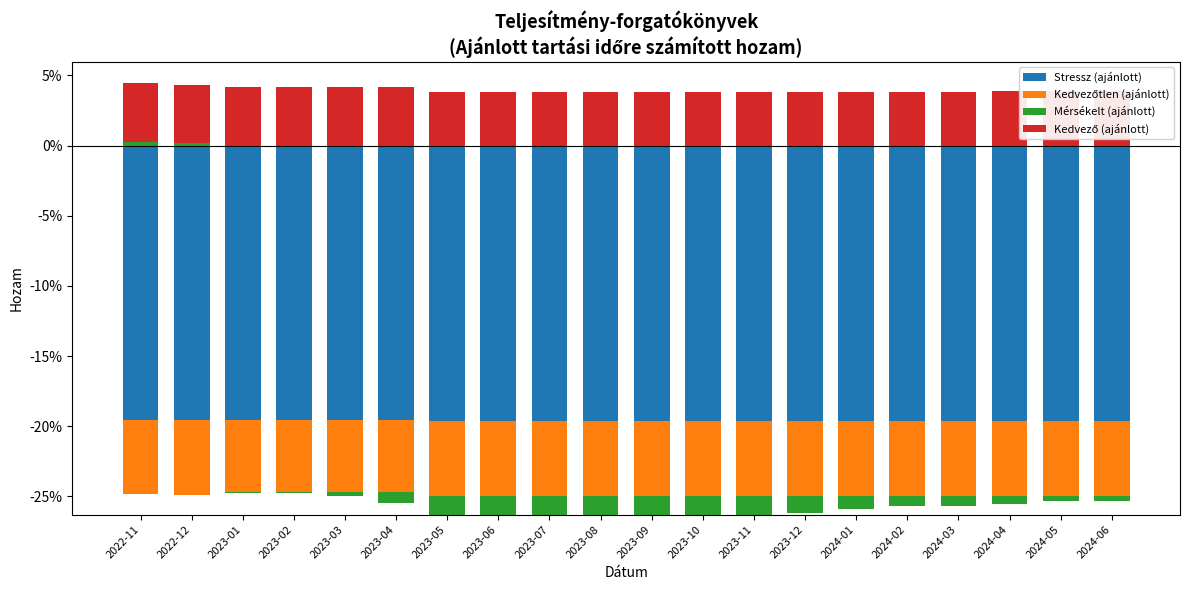

Is the value of Stressz (ajánlott) at 2023-04 greater than the value of Kedvezőtlen (ajánlott) at 2023-03?

No